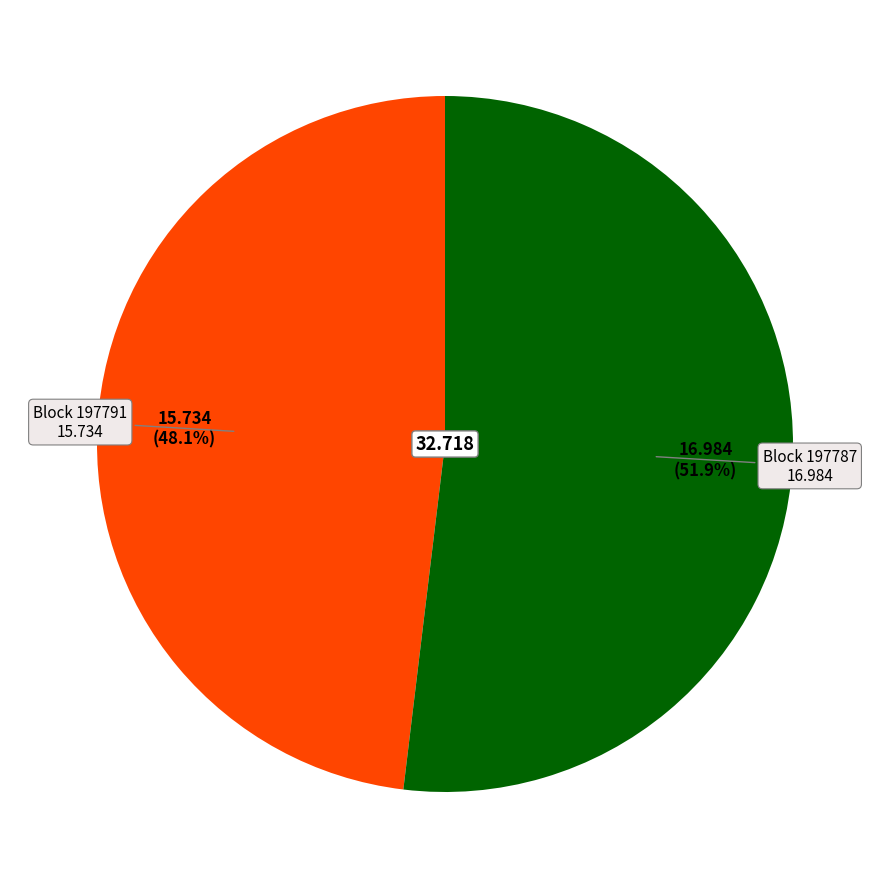

How many segments does this pie chart have?

2